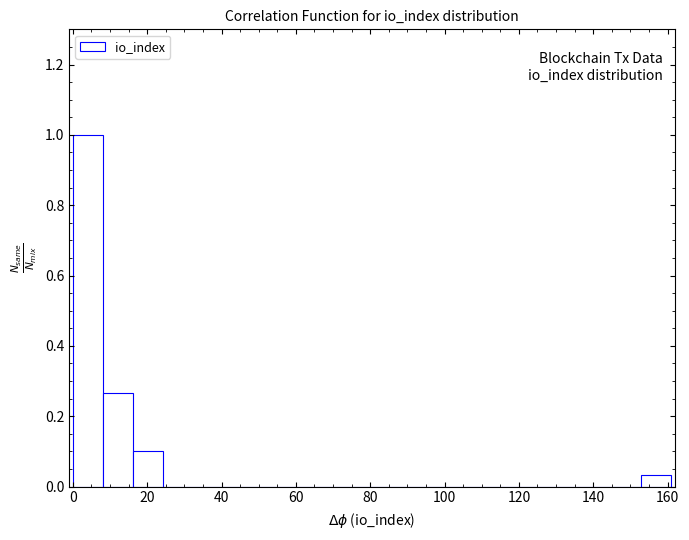

Reading left to right, list every bar in this chart as the range it spans on the x-axis followed by its height. Neither the bar edges nor the heights are printed on the chart, so give them approximately, as read against the axes.

0 to 8: 1.00
8 to 16: 0.26
16 to 24: 0.10
24 to 32: 0
32 to 40: 0
40 to 48: 0
48 to 56: 0
56 to 64: 0
64 to 72: 0
72 to 80: 0
80 to 88: 0
88 to 96: 0
96 to 104: 0
104 to 112: 0
112 to 120: 0
120 to 128: 0
128 to 136: 0
136 to 144: 0
144 to 152: 0
152 to 162: 0.04